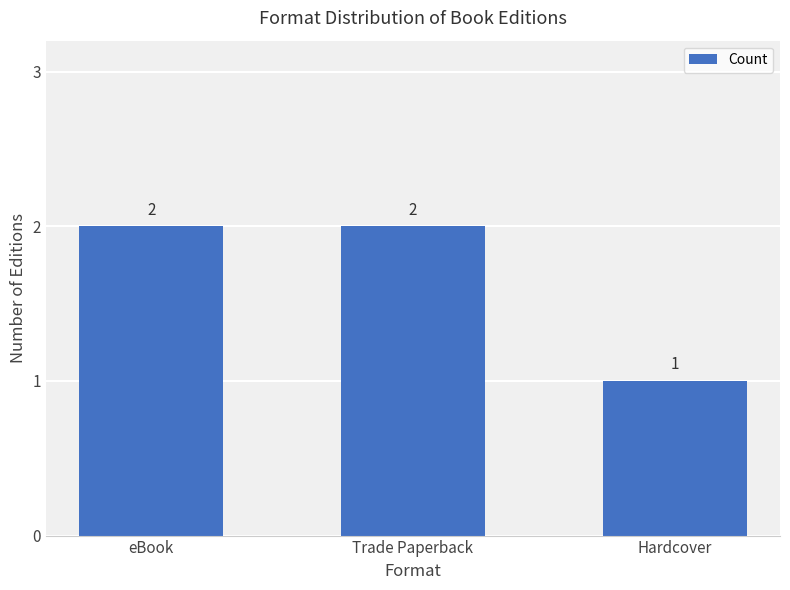

What is the value of the 2nd bar from the left?

2